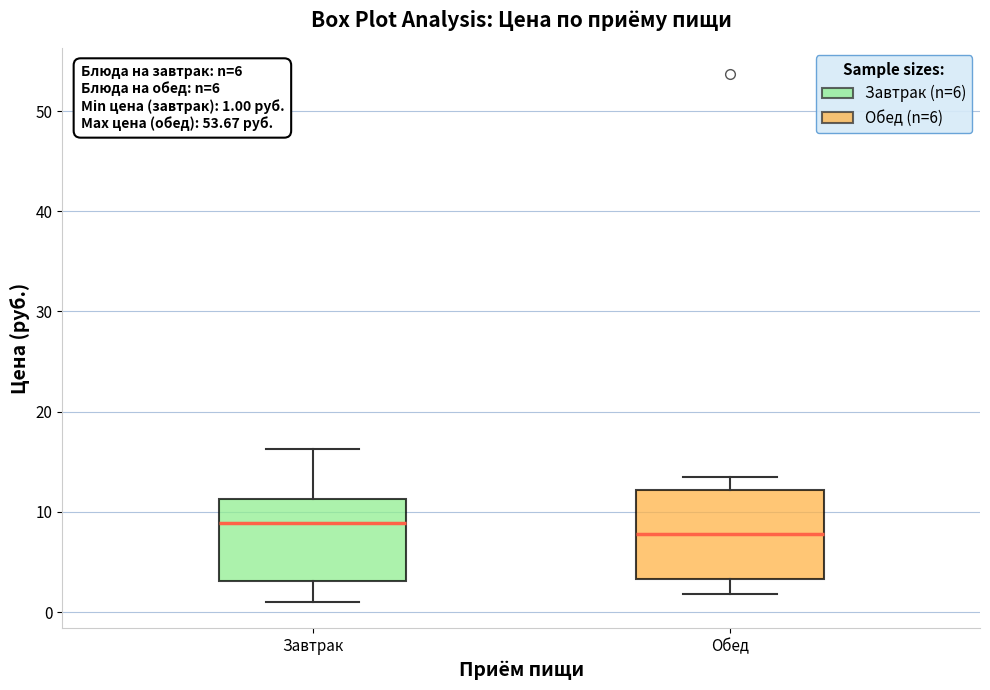

Which box has the highest median line?

Завтрак